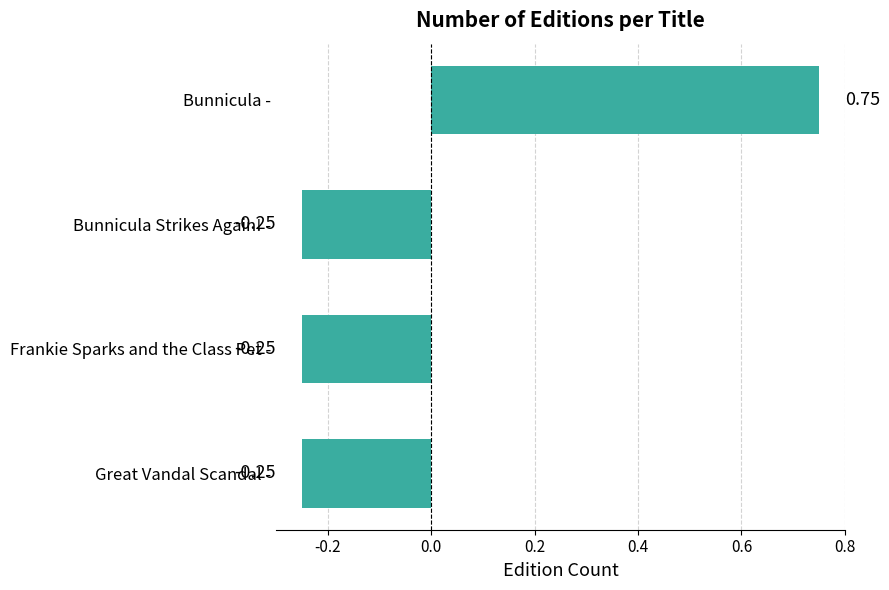

Which category has the highest value across all series?

Bunnicula -